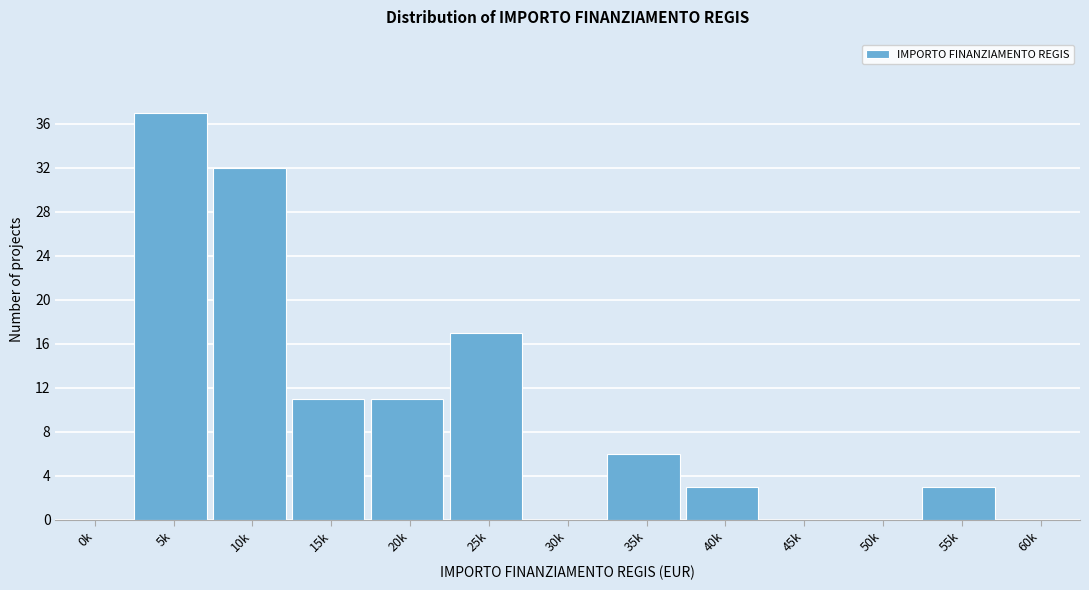

Reading right to left, list all the values displayed in this chart.

60k=0	55k=3	50k=0	45k=0	40k=3	35k=6	30k=0	25k=17	20k=11	15k=11	10k=32	5k=37	0k=0